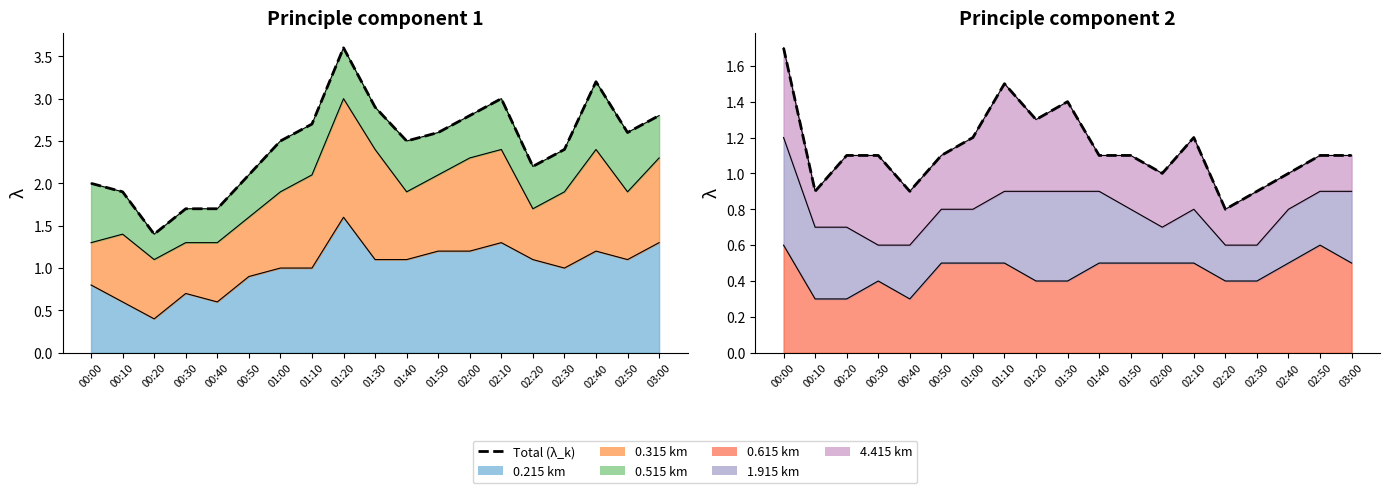

Where is the first local maximum?

01:10